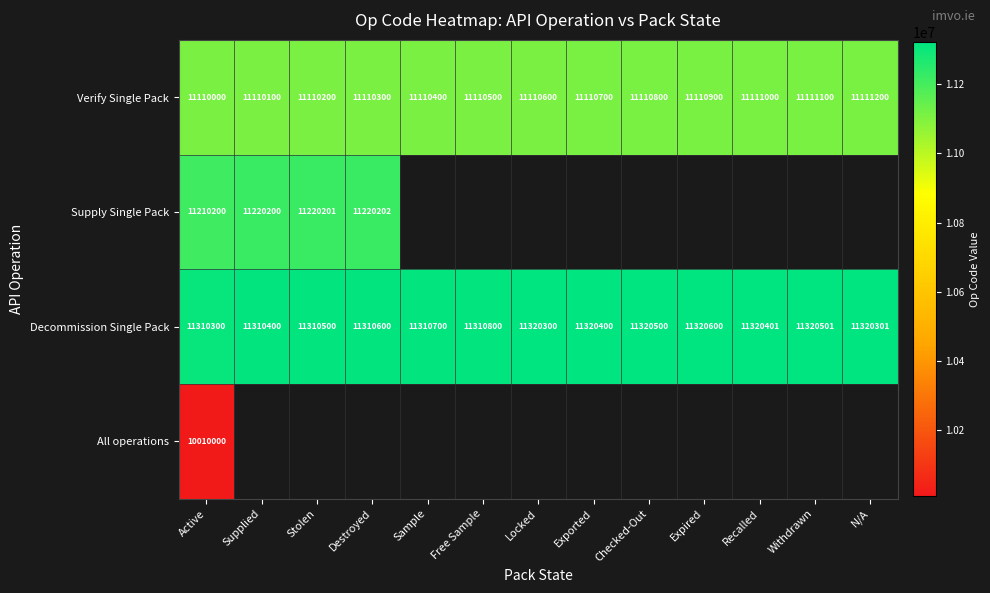

True or false: Verify Single Pack has a value of 11110000 at Active.

True